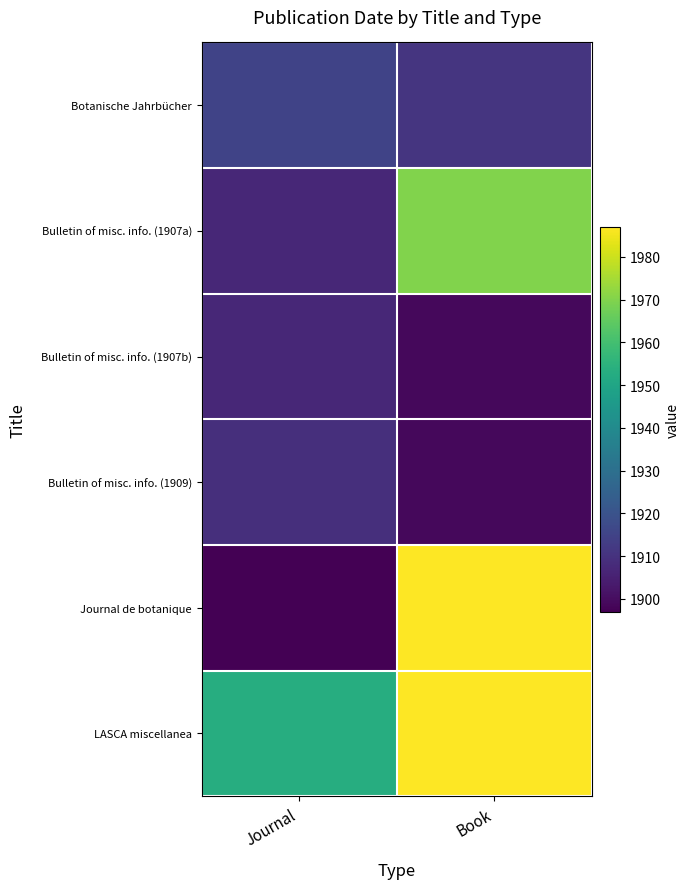

What is the spread (max minus min) of values at Journal?

56